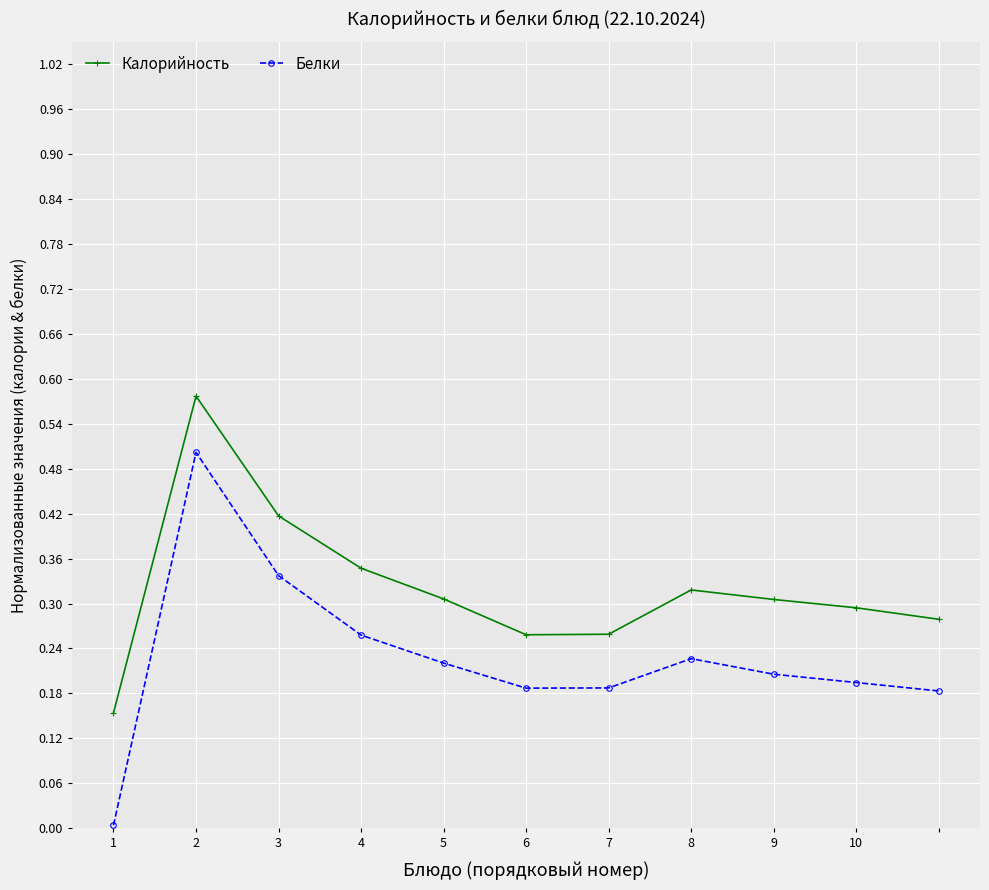

True or false: Белки and Калорийность cross at least once.

False